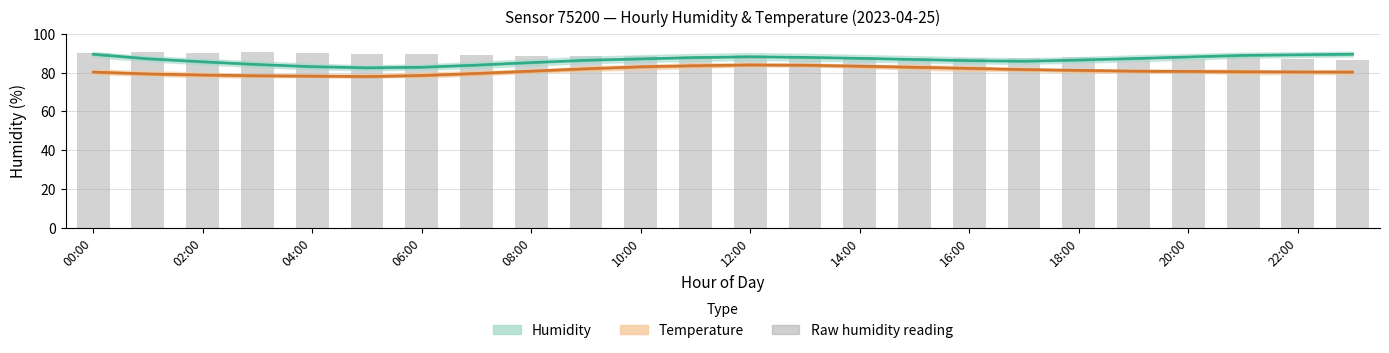

Is it true that Humidity mean equals 86.4 at 18:00?

True